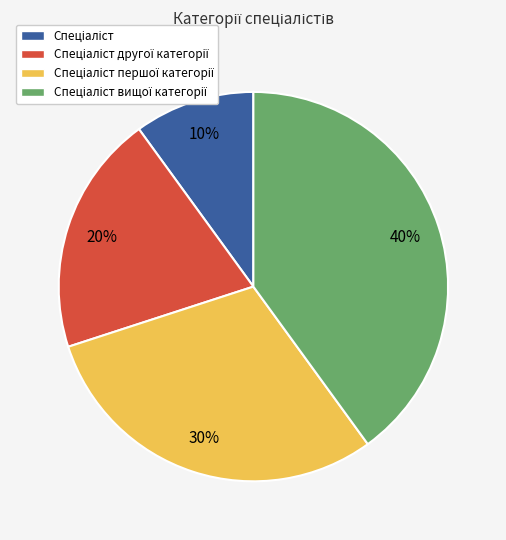

Is there any slice that represents more than half of the pie?

No